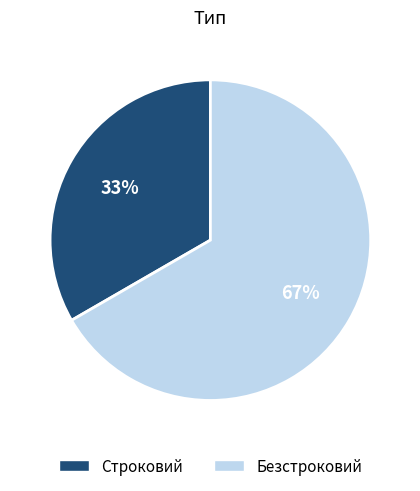

What is the largest slice in the pie chart?

Безстроковий